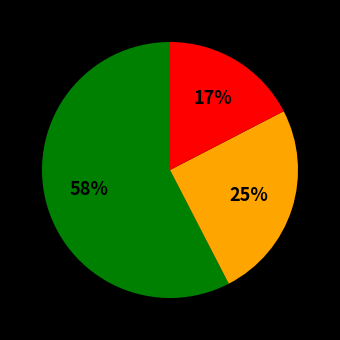

Is there any slice that represents more than half of the pie?

Yes